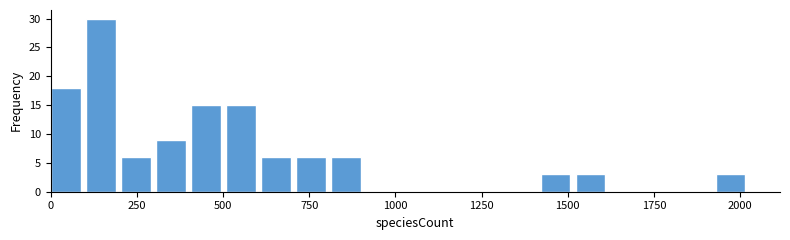

Around what value on the x-axis is the tallest bar? Give the approximate position of its centre, as read against the axis.

150